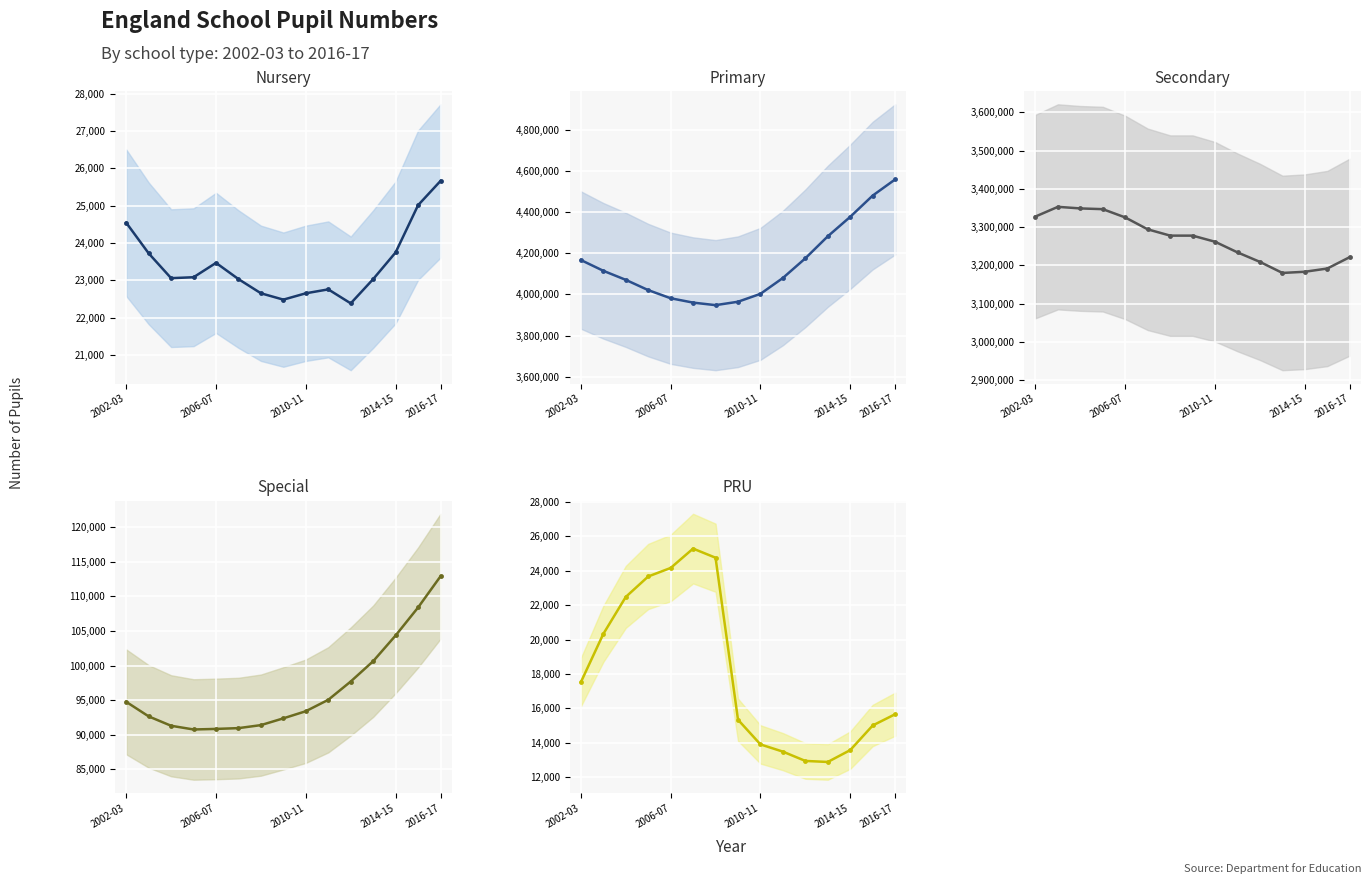

Is it true that Primary_line equals 2563523 at 7?

False